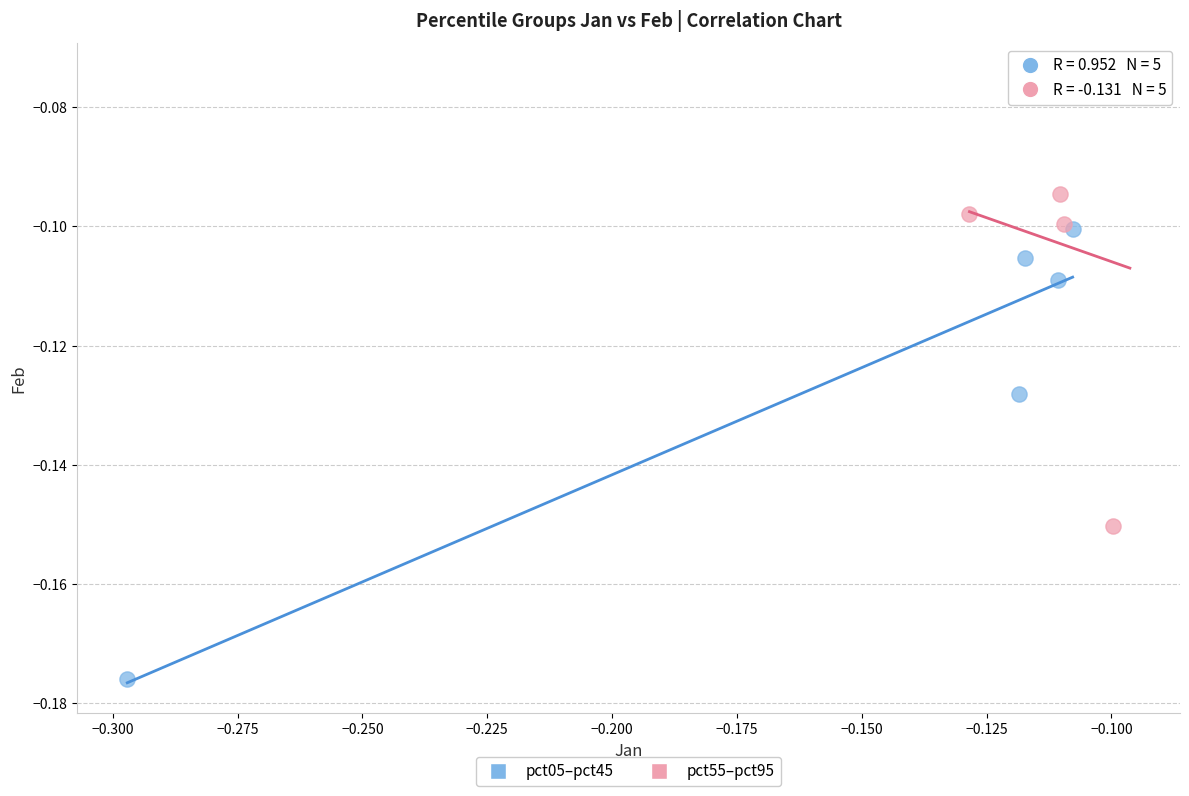

What are all the series names shown in the legend?

pct05–pct45, pct55–pct95